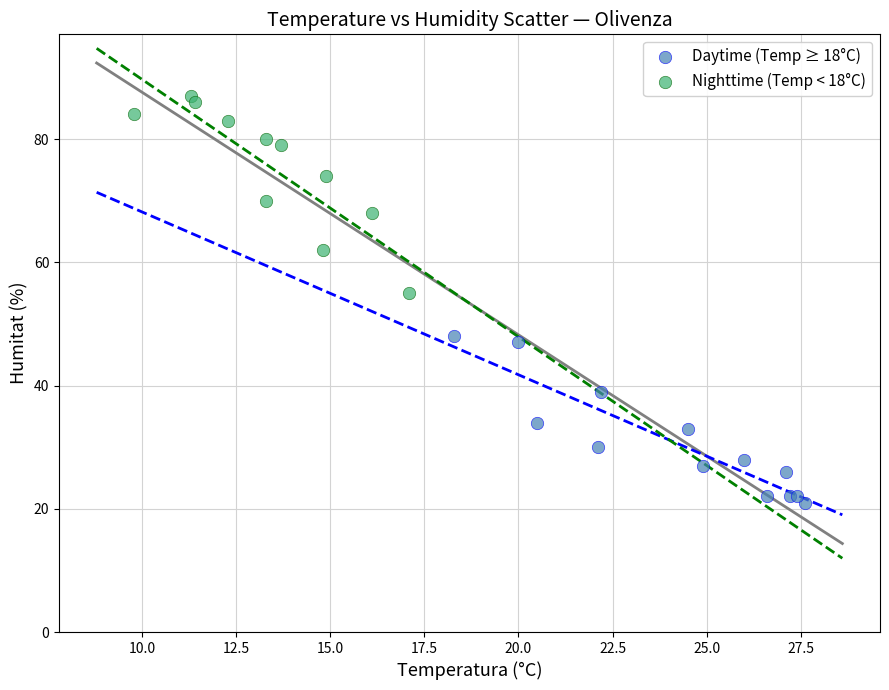

Which series reaches the minimum Y coordinate?

Daytime (Temp ≥ 18°C)